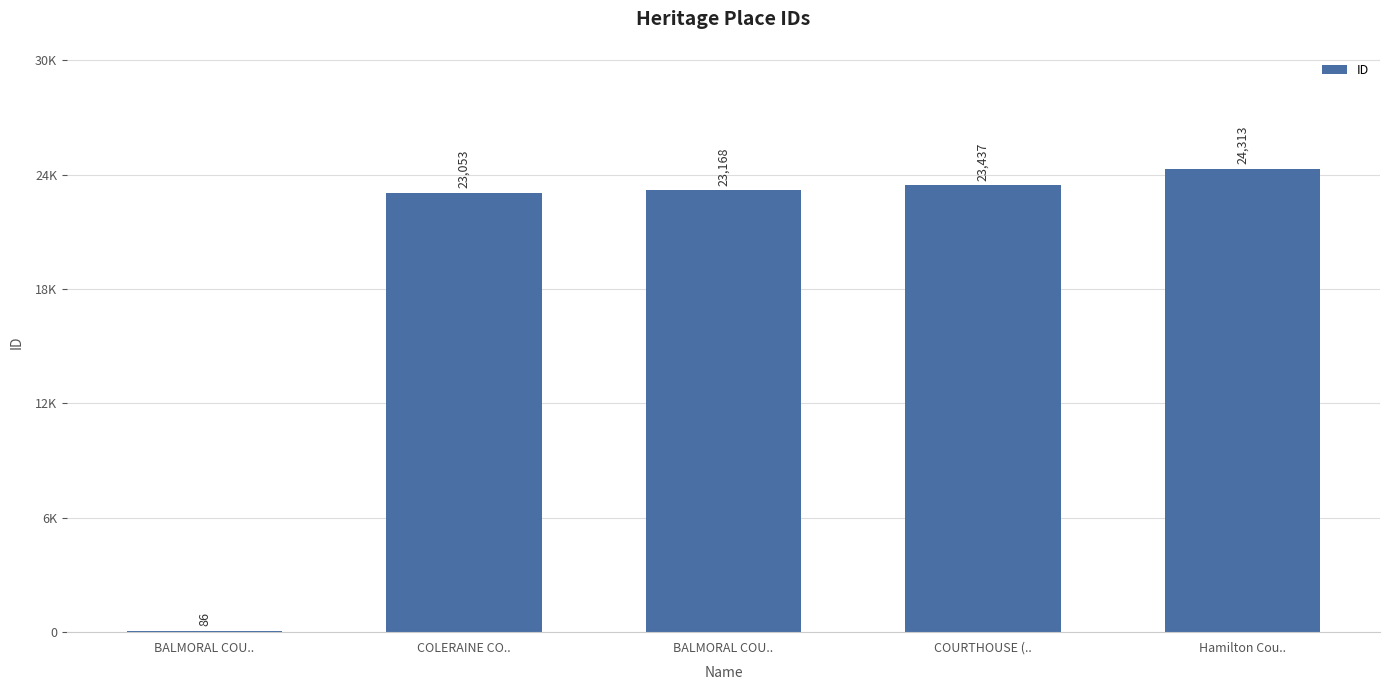

Reading left to right, transcribe all the data shown in this chart.

86	23053	23168	23437	24313